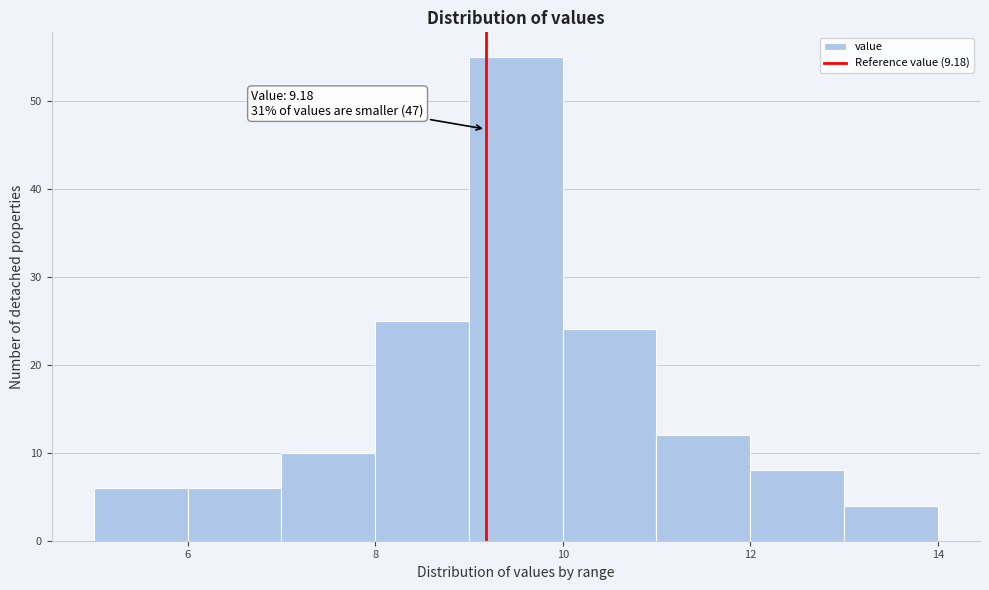

Over which range of the x-axis is the bar tallest?

9 to 10